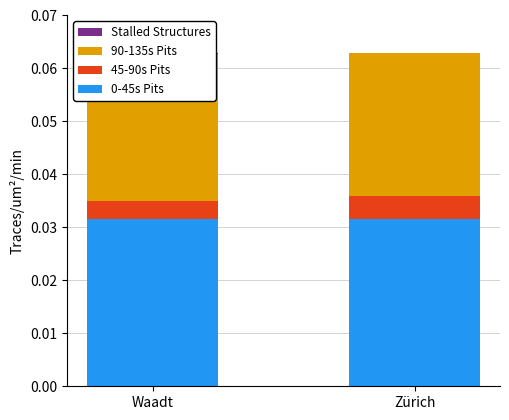

Count the number of data series in this chart.

4